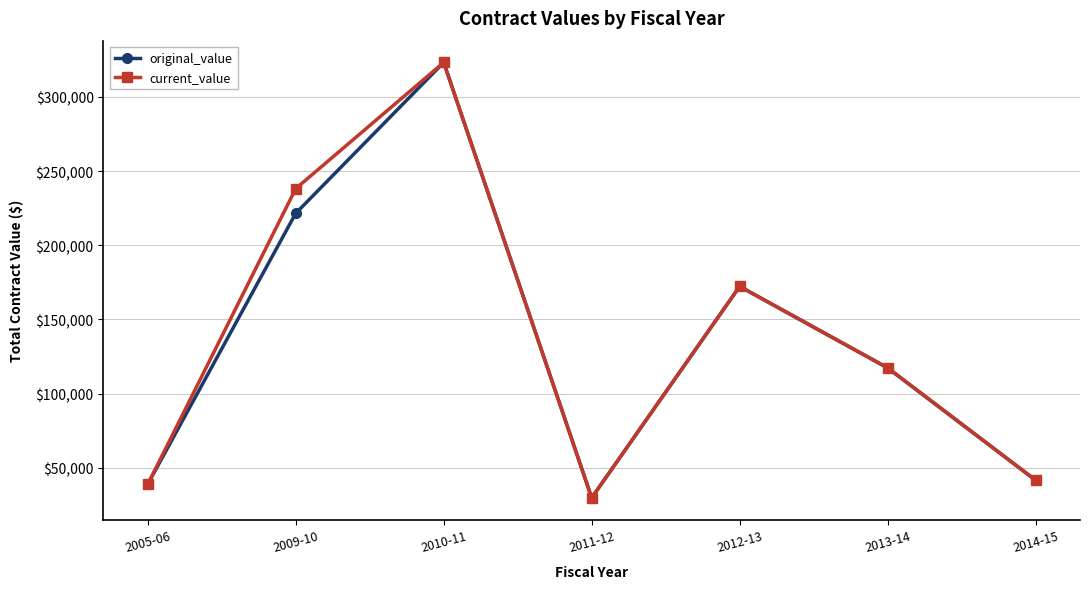

List the labels in order of current_value value, smallest first.

2011-12, 2005-06, 2014-15, 2013-14, 2012-13, 2009-10, 2010-11